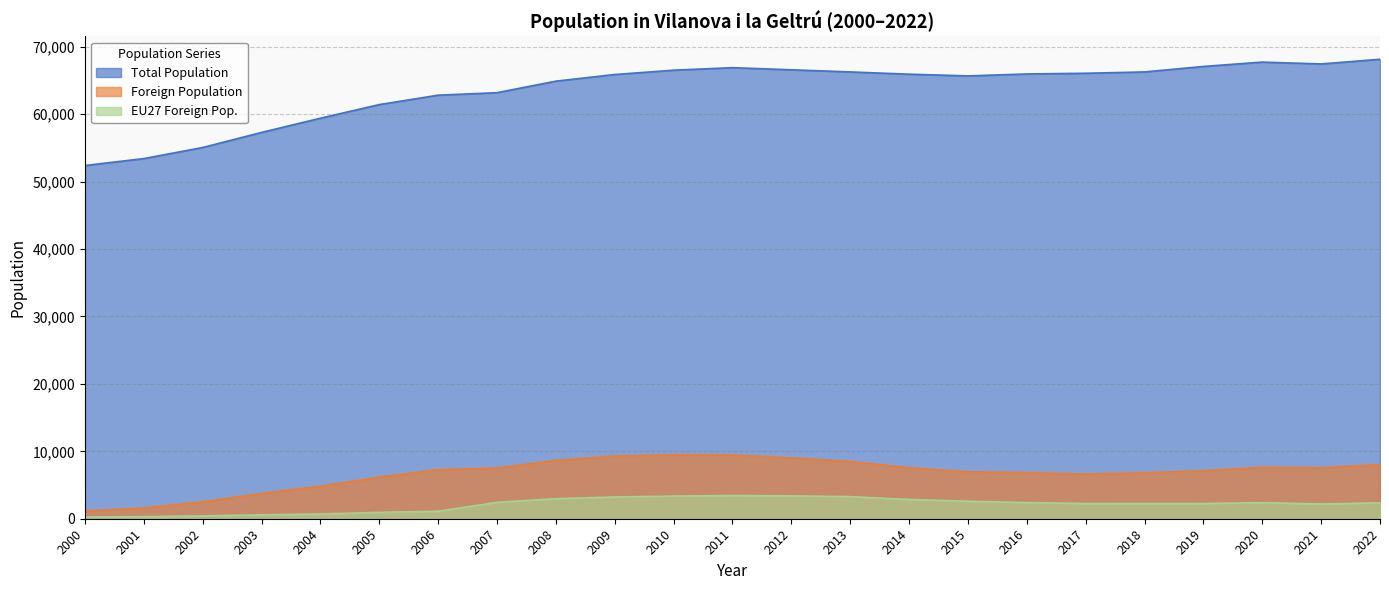

True or false: Foreign Population and EU27 Foreign Pop. cross at least once.

False